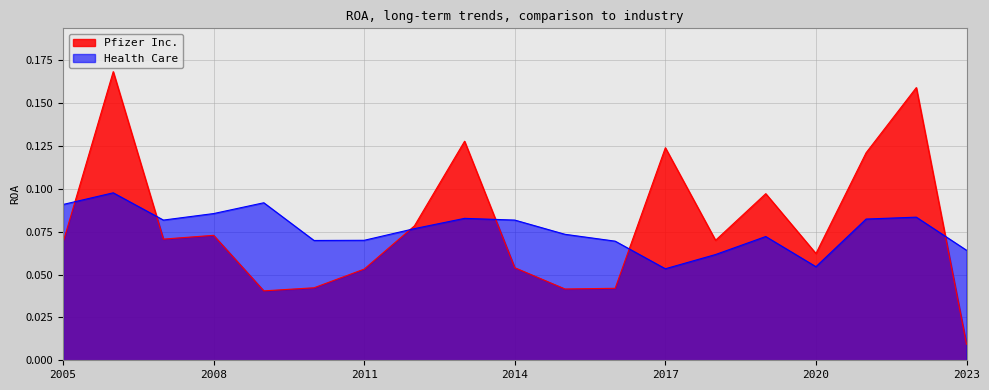

Rank the series by their average value, from highest to lowest.

Pfizer Inc., Health Care